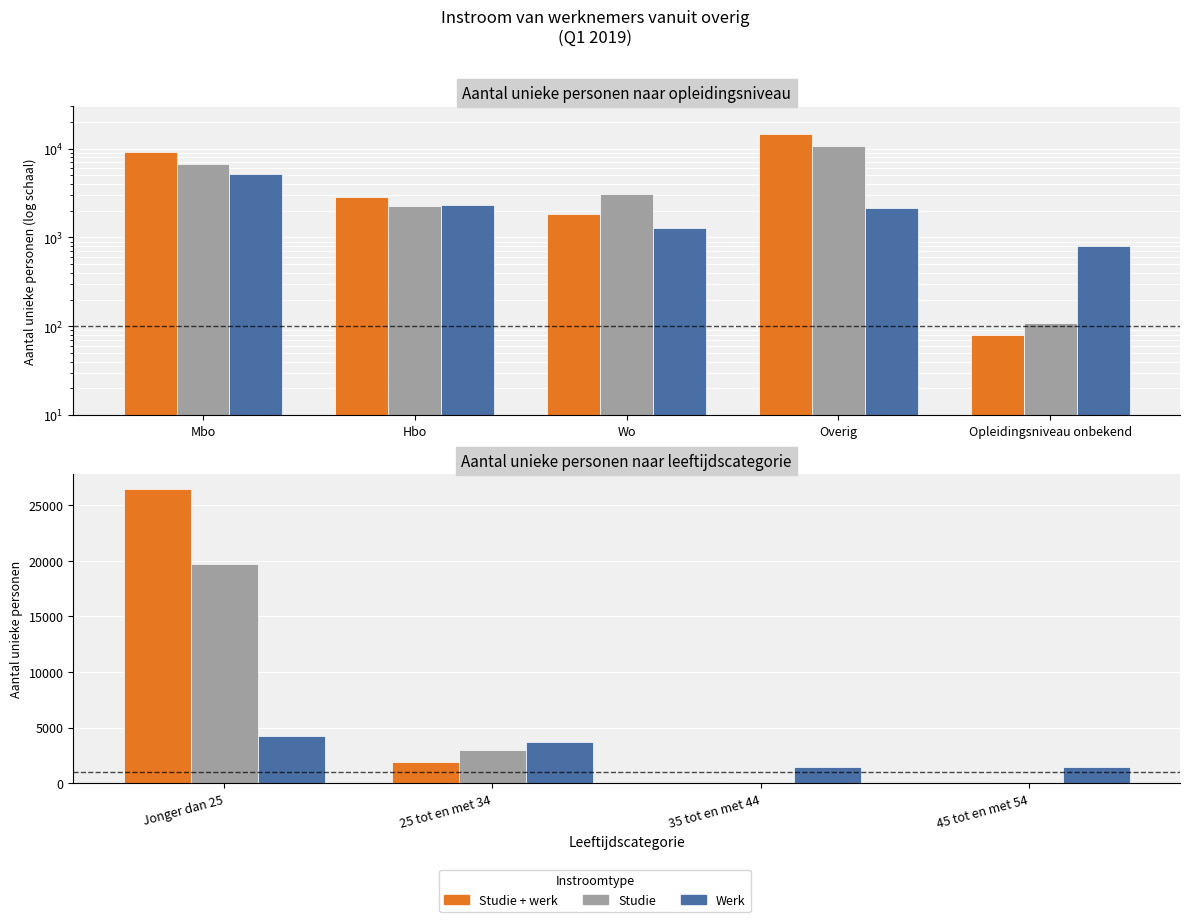

What is the sum of all Werk values?

10930